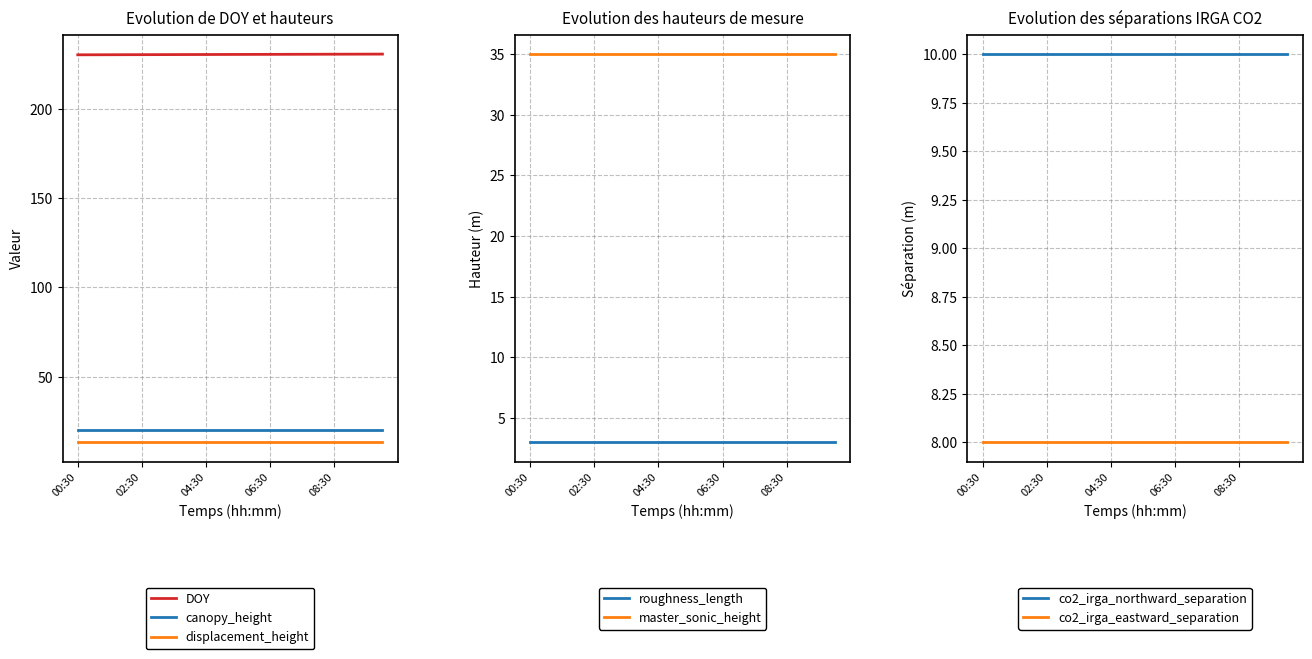

What is the highest value of the displacement_height series?

13.4